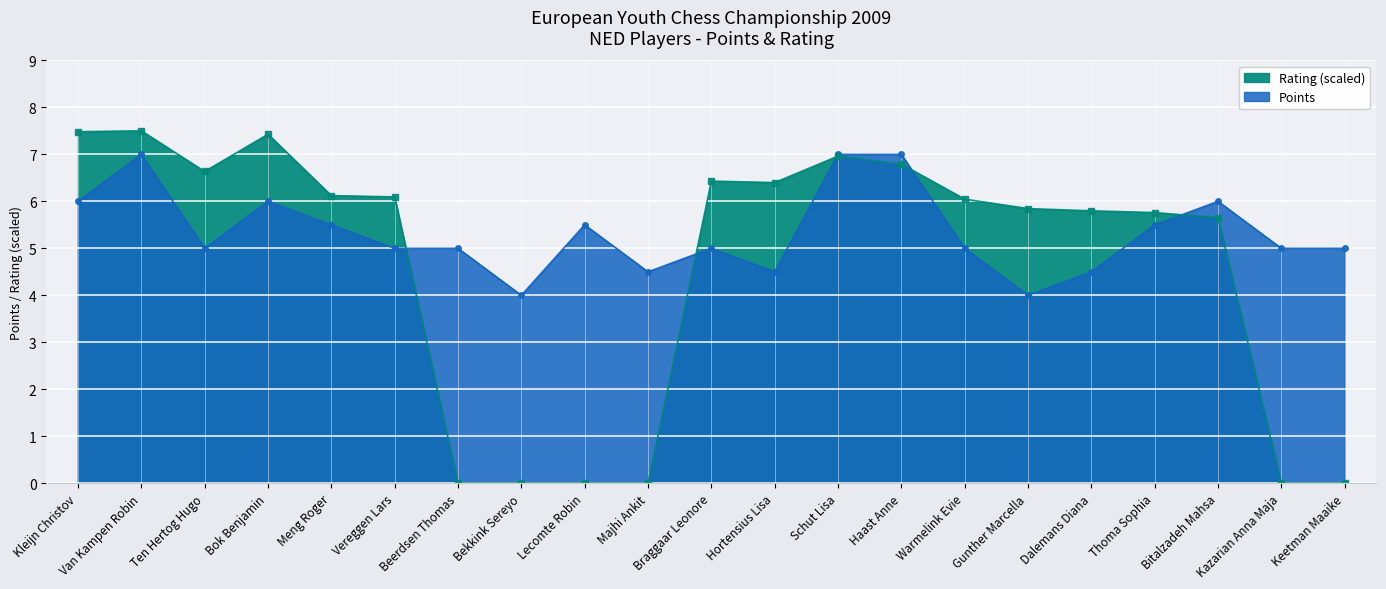

Which series has the largest range (max minus min)?

Rating